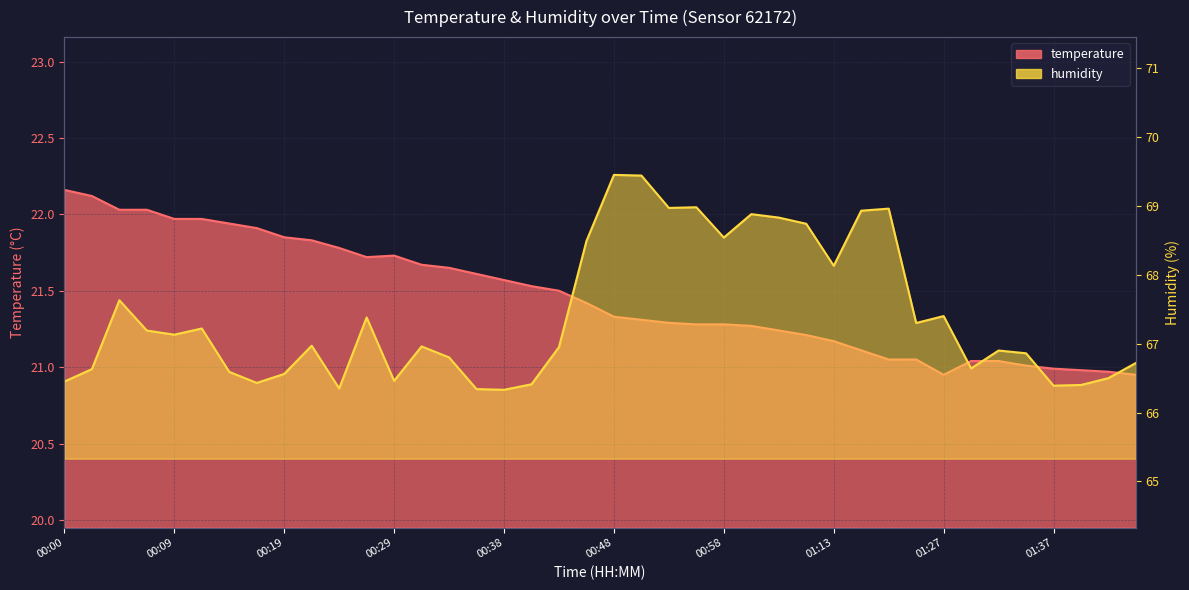

Does the chart display data point markers on the line(s)?

No